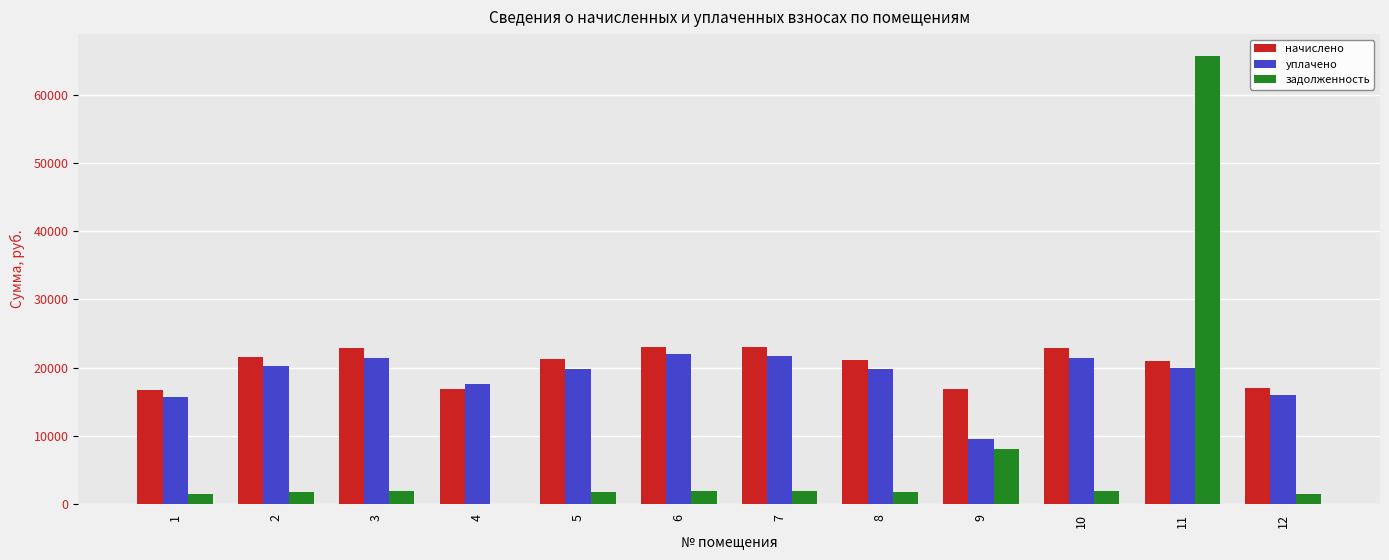

How many categories are shown in the chart?

12